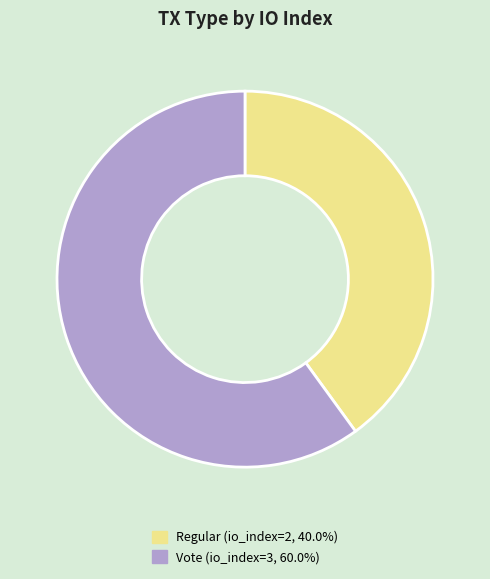

Does any single category account for the majority?

Yes